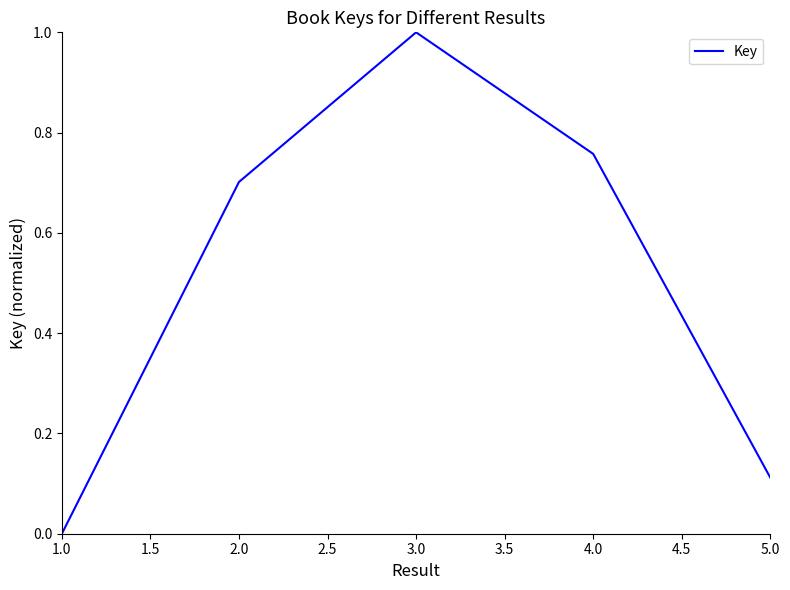

How many categories are shown in the chart?

5